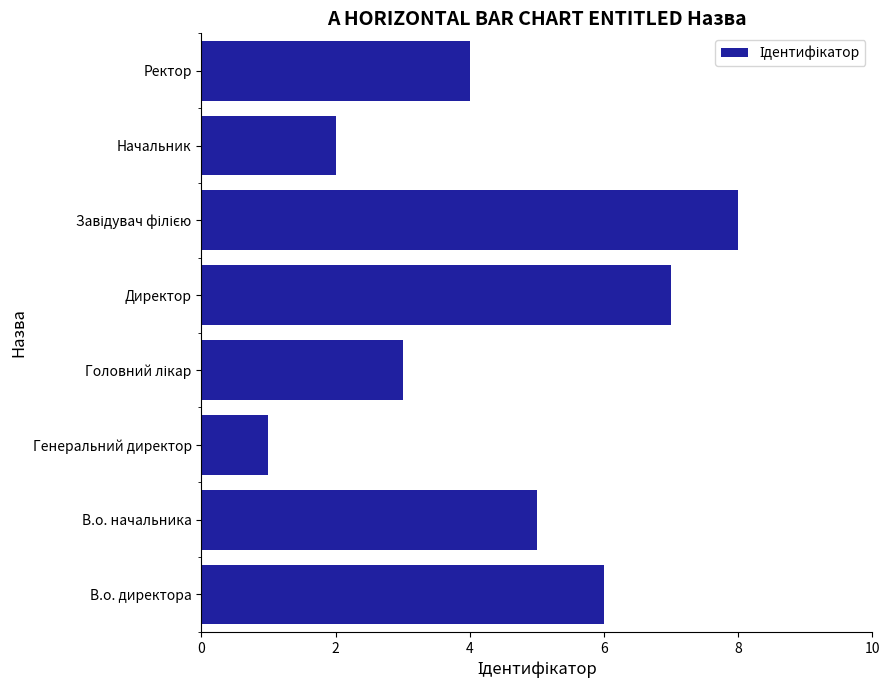

Which category has the lowest value across all series?

Генеральний директор